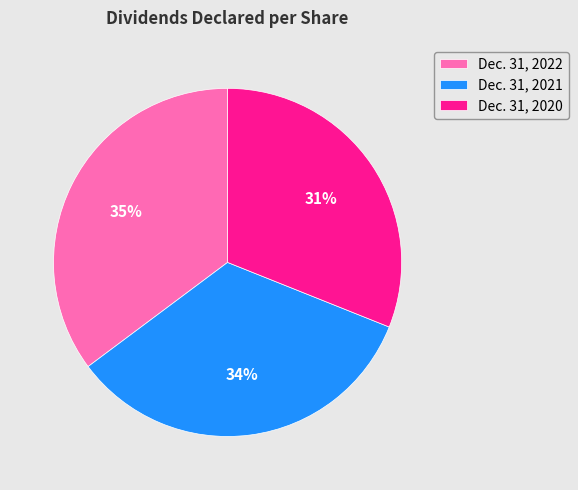

How many segments does this pie chart have?

3